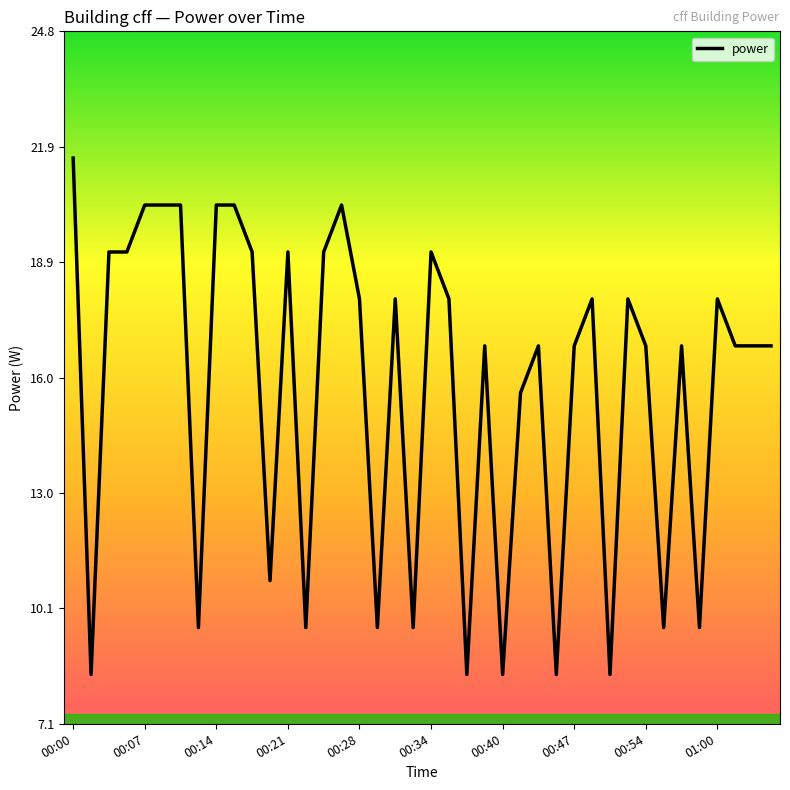

What is the difference between the maximum and minimum values?

13.2